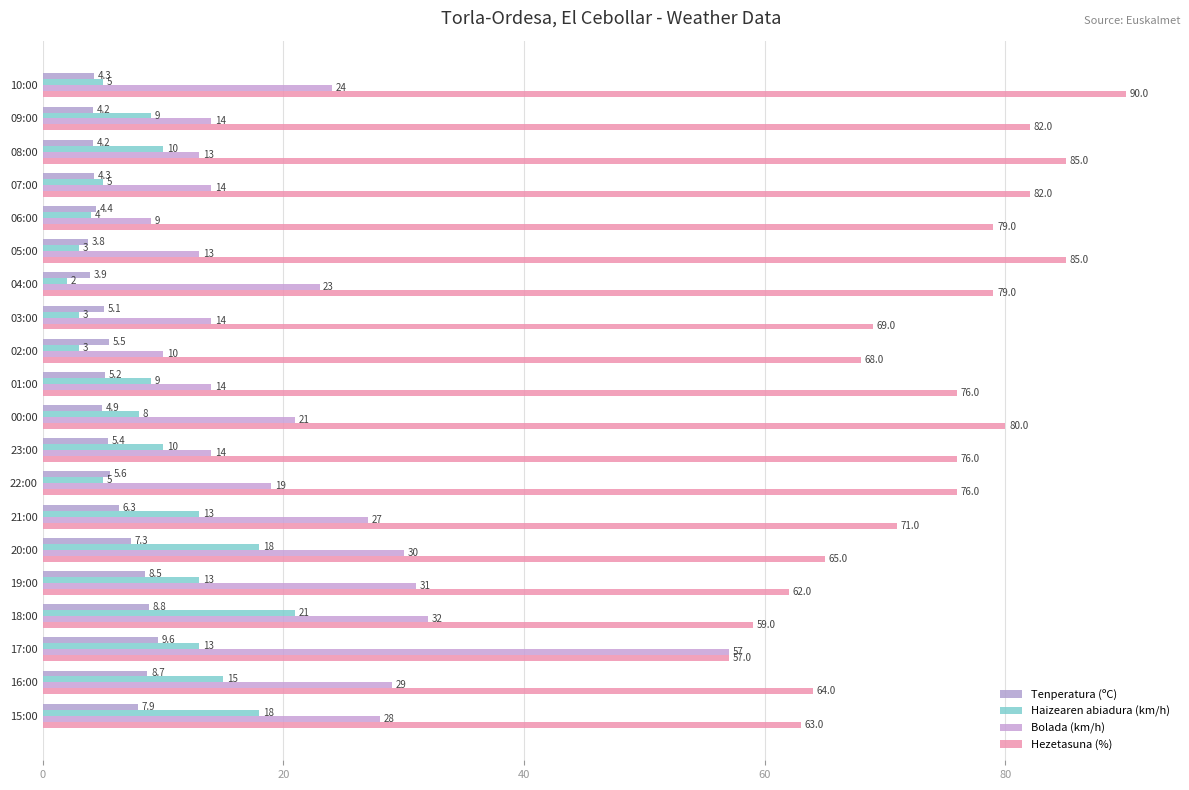

What is the maximum value shown in the chart?

90.0